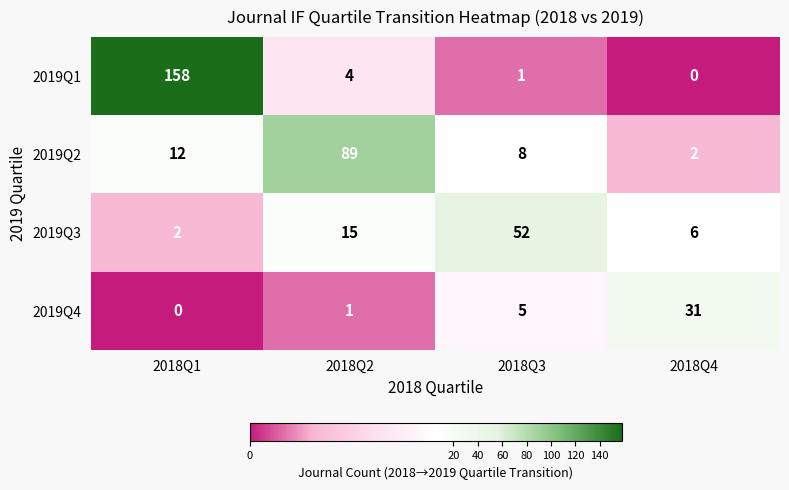

Which series has the largest total across all categories?

2019Q1